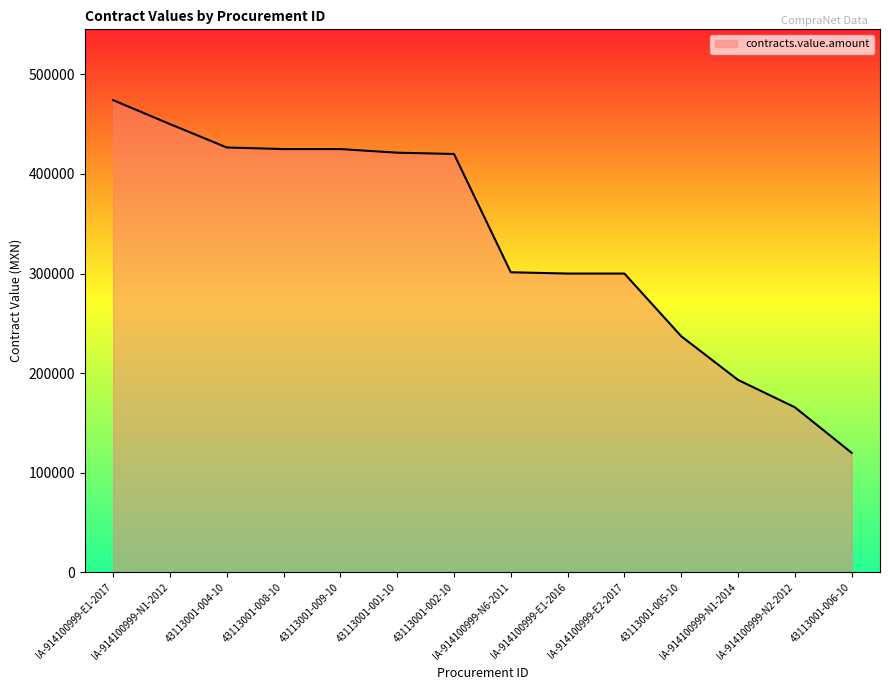

Is it true that the value at IA-914100999-N1-2014 is 280910.8?

False